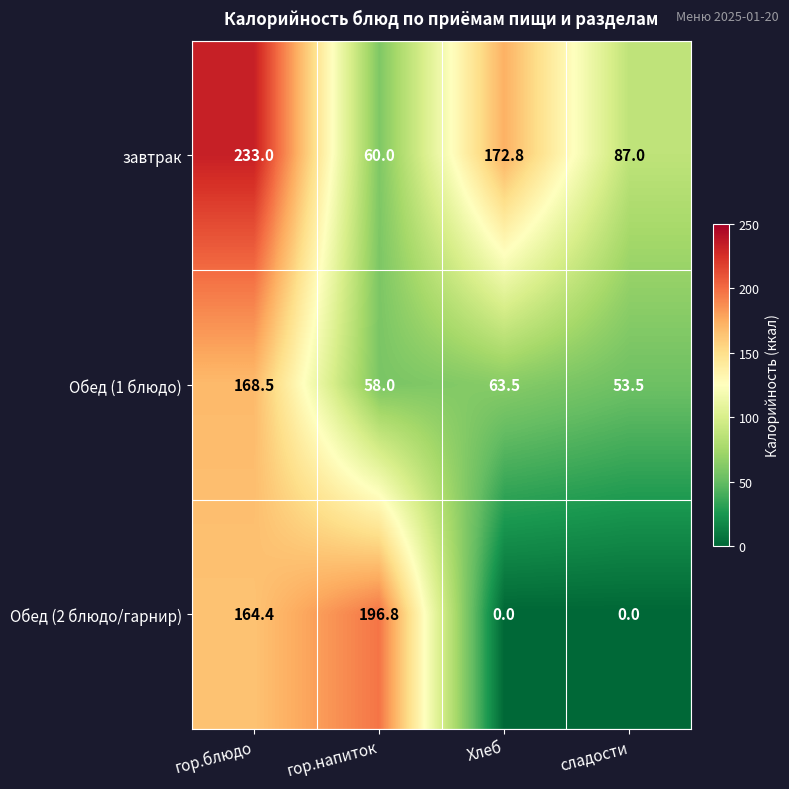

How many values in the Обед (1 блюдо) series are below 63?

2